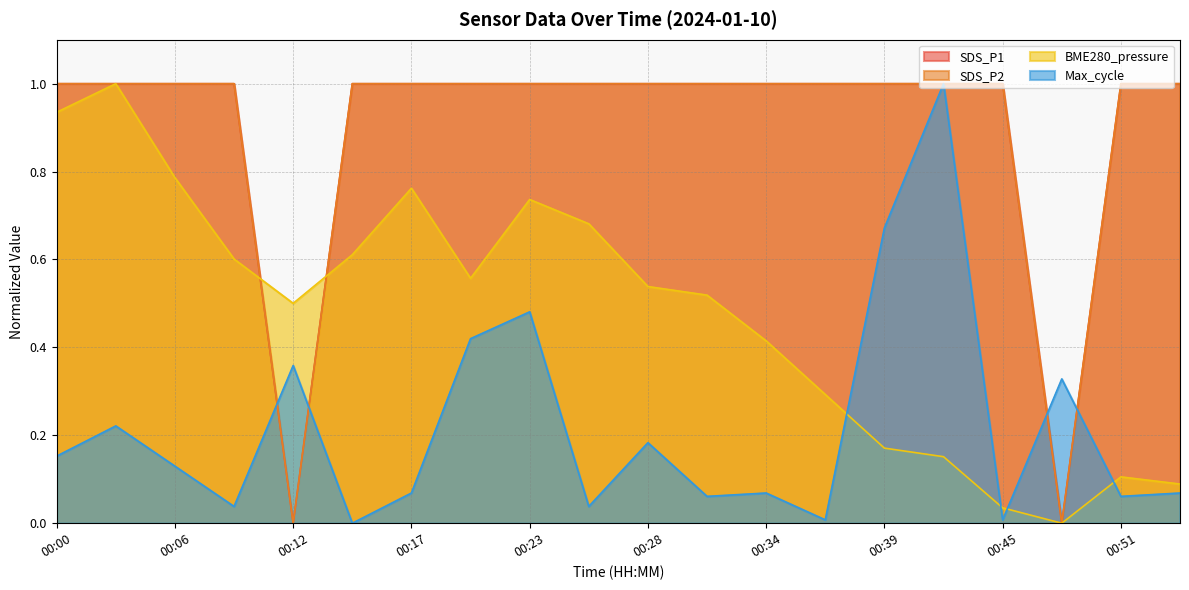

What is the sum of the SDS_P1 values at 00:25 and 00:03?

2